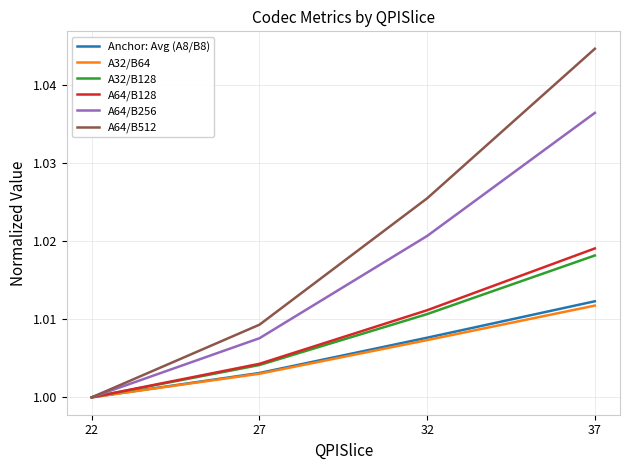

The value of A32/B64 at 22 is 1.0. True or false?

True